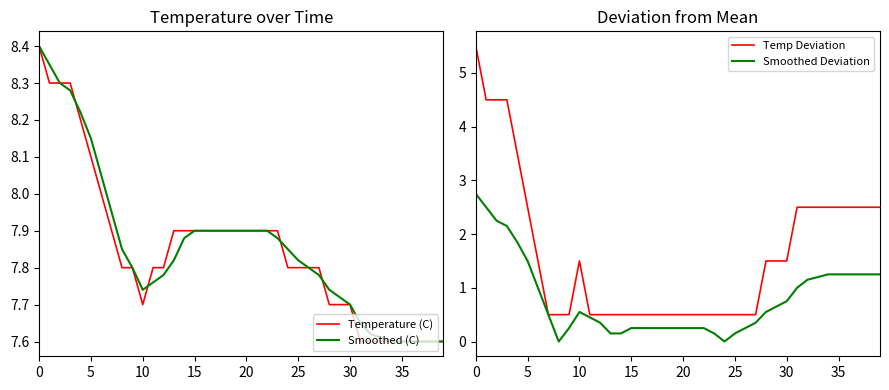

Reading right to left, list all the values displayed in this chart.

Temperature (C): 7.6	7.6	7.6	7.6	7.6	7.6	7.6	7.6	7.6	7.7	7.7	7.7	7.8	7.8	7.8	7.8	7.9	7.9	7.9	7.9	7.9	7.9	7.9	7.9	7.9	7.9	7.9	7.8	7.8	7.7	7.8	7.8	7.9	8.0	8.1	8.2	8.3	8.3	8.3	8.4
Smoothed (C): 7.6	7.6	7.6	7.6	7.6	7.6	7.6	7.6	7.7	7.7	7.7	7.7	7.8	7.8	7.8	7.8	7.9	7.9	7.9	7.9	7.9	7.9	7.9	7.9	7.9	7.9	7.8	7.8	7.8	7.7	7.8	7.8	8.0	8.1	8.2	8.2	8.3	8.3	8.3	8.4
Temp Deviation: 2.5	2.5	2.5	2.5	2.5	2.5	2.5	2.5	2.5	1.5	1.5	1.5	0.5	0.5	0.5	0.5	0.5	0.5	0.5	0.5	0.5	0.5	0.5	0.5	0.5	0.5	0.5	0.5	0.5	1.5	0.5	0.5	0.5	1.5	2.5	3.5	4.5	4.5	4.5	5.5
Smoothed Deviation: 1.2	1.2	1.2	1.2	1.2	1.2	1.2	1.1	1.0	0.7	0.6	0.5	0.3	0.2	0.1	0.0	0.2	0.3	0.3	0.3	0.3	0.3	0.3	0.3	0.3	0.2	0.1	0.3	0.4	0.5	0.2	0.0	0.5	1.0	1.5	1.9	2.1	2.3	2.5	2.8